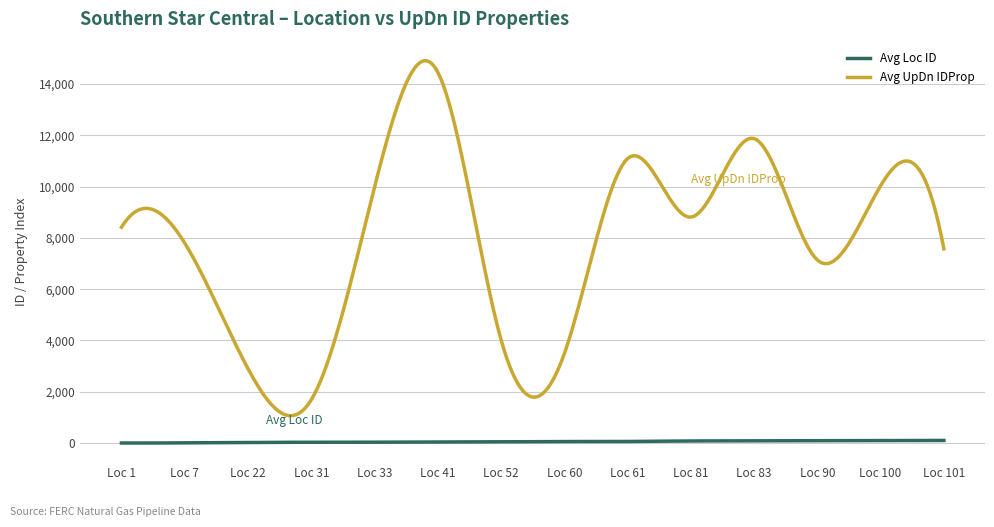

What are all the series names shown in the legend?

Avg Loc ID, Avg UpDn IDProp